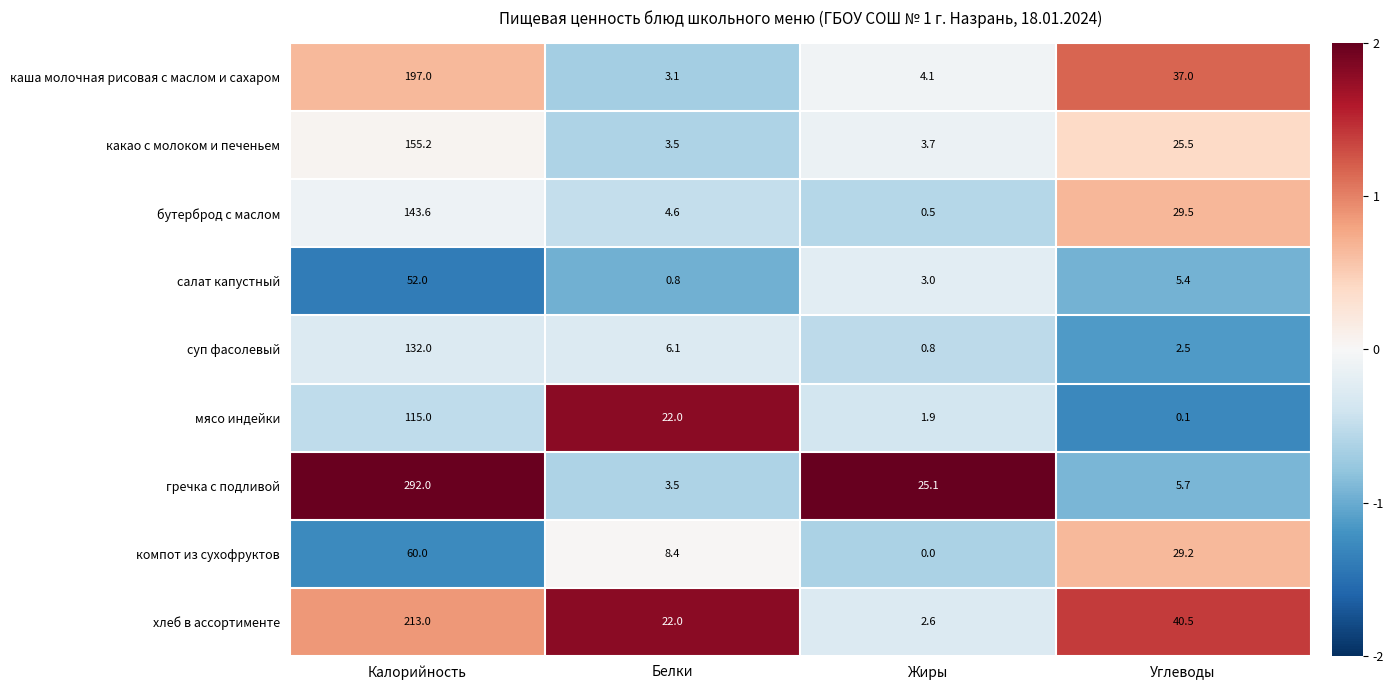

At which category does the chart reach its minimum across all series?

Жиры